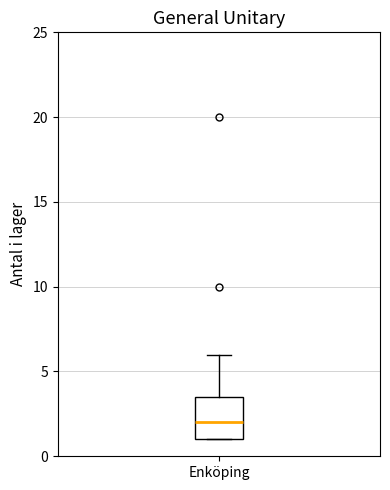

Where does the median line of the box for Enköping sit on the y-axis? The values are not printed on the chart, so give them approximately, as read against the axis.

2.0